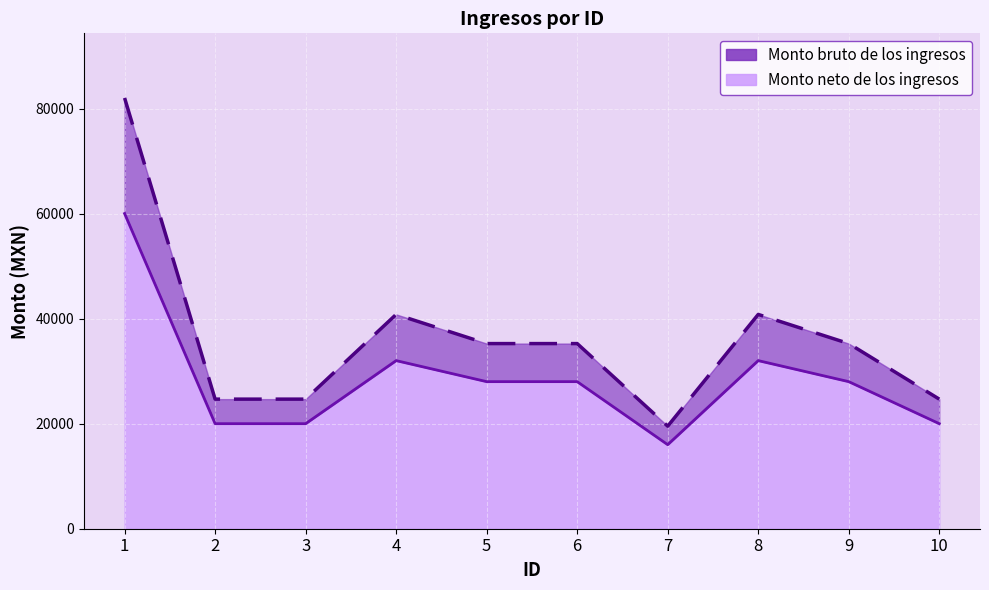

How many data points in Monto neto de los ingresos are above 28001?

3